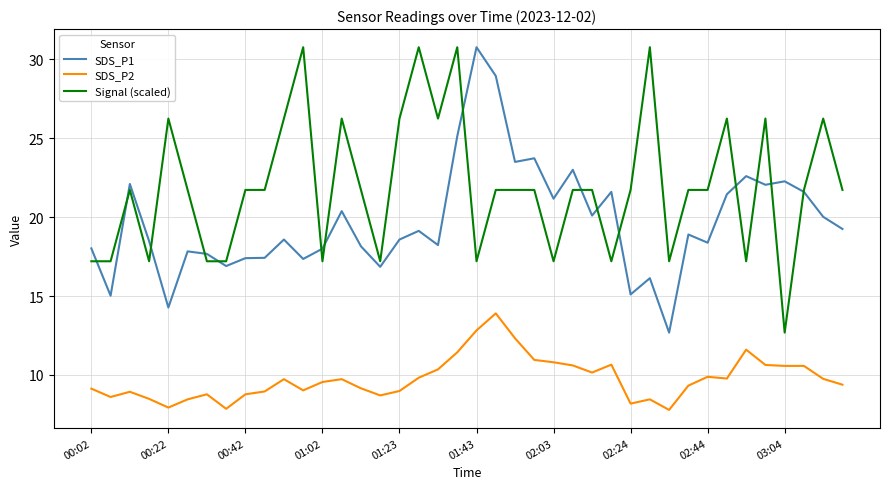

True or false: SDS_P1 and SDS_P2 intersect in this chart.

False